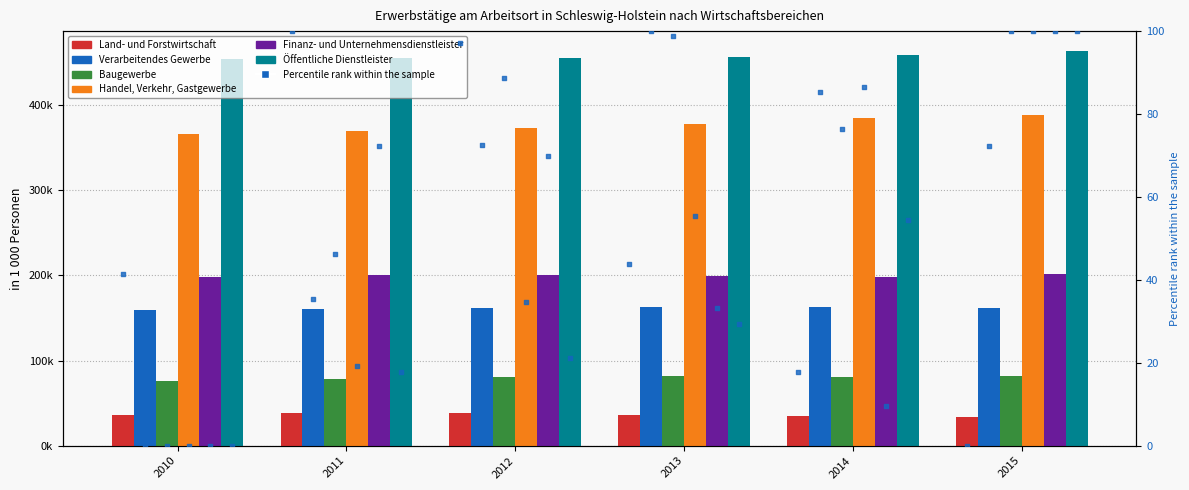

At how many categories does at least one series exceed 304212?

6